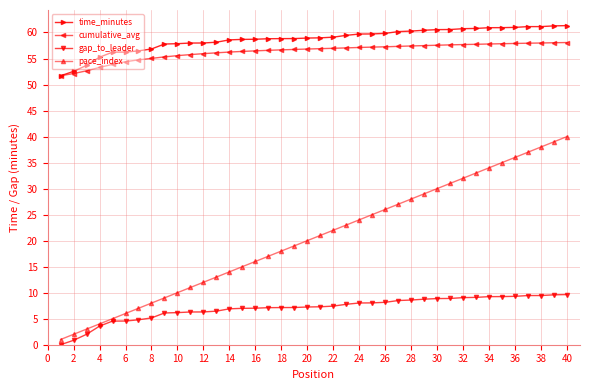

What is the average value of the pace_index series?

20.5